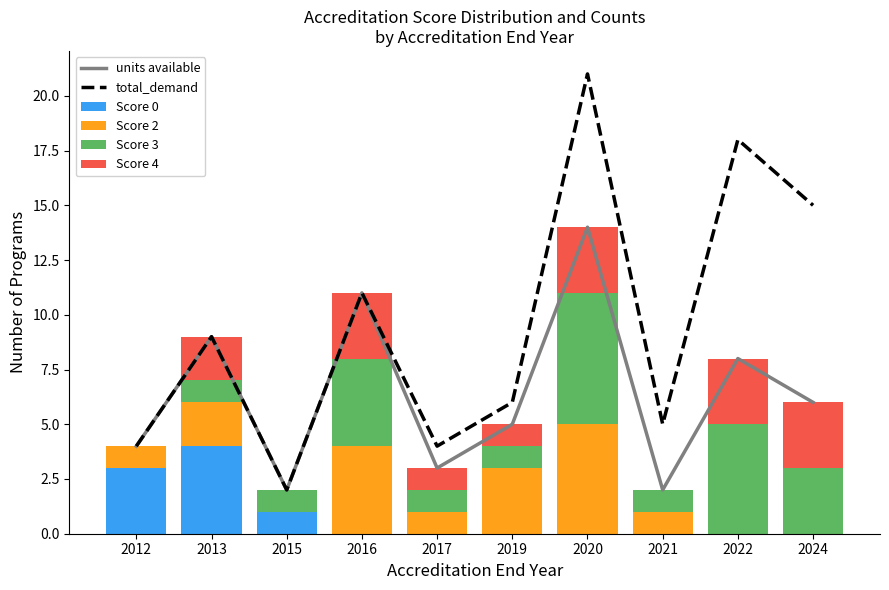

What is the difference between the highest and lowest values at 2013?

8